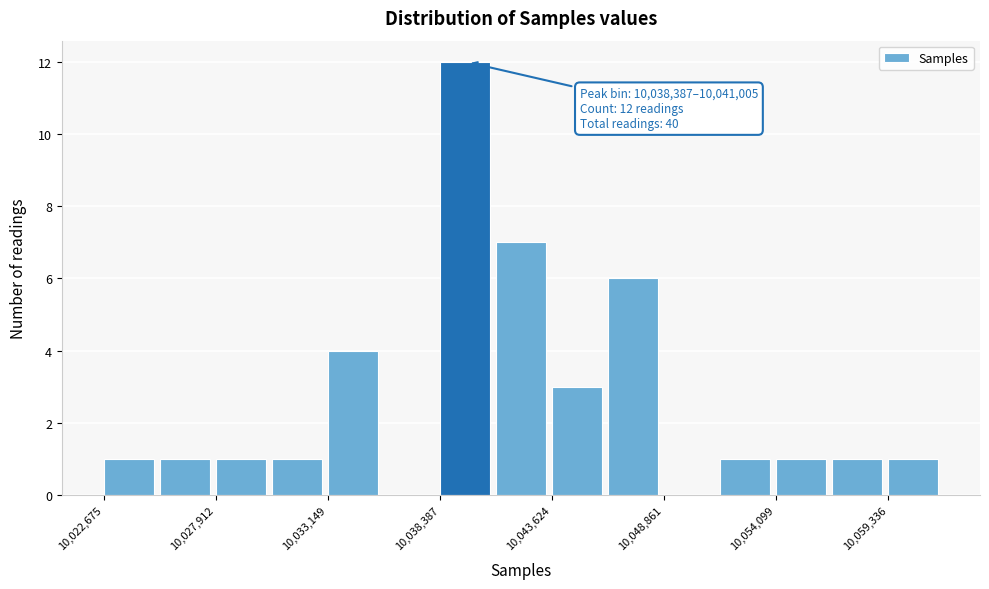

Around what value on the x-axis is the tallest bar? Give the approximate position of its centre, as read against the axis.

10040000